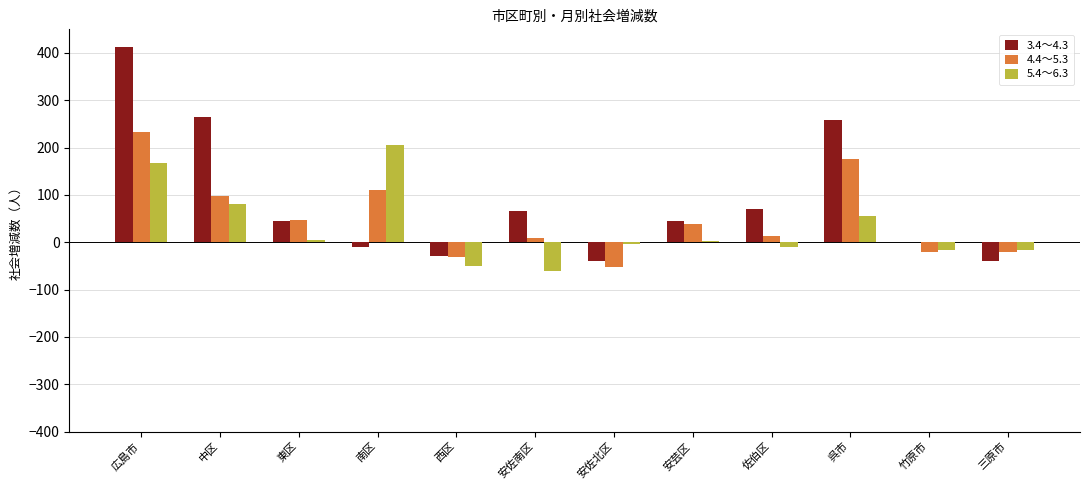

Is the value of 4.4～5.3 at 三原市 greater than the value of 3.4～4.3 at 安芸区?

No